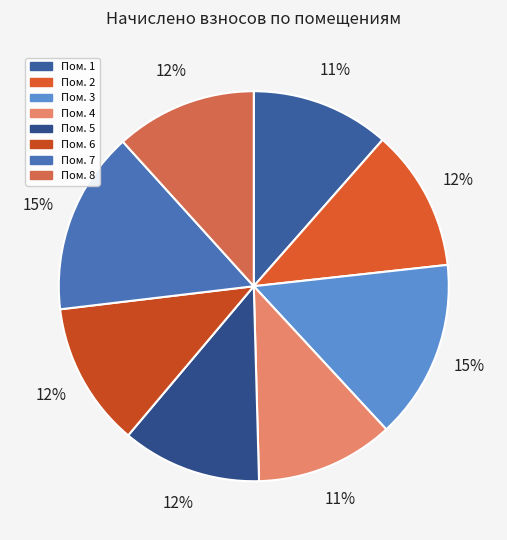

Count the number of slices in the pie.

8